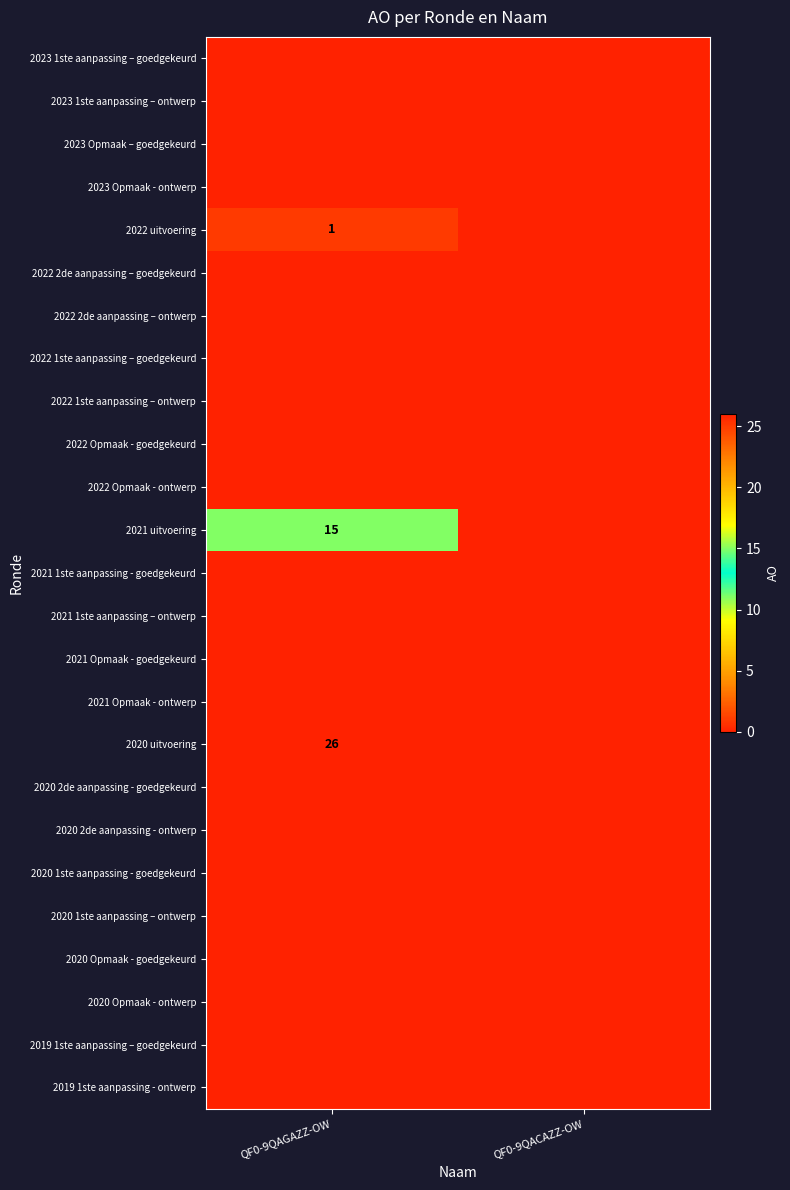

The value of 2020 uitvoering at QF0-9QAGAZZ-OW is 26. True or false?

True